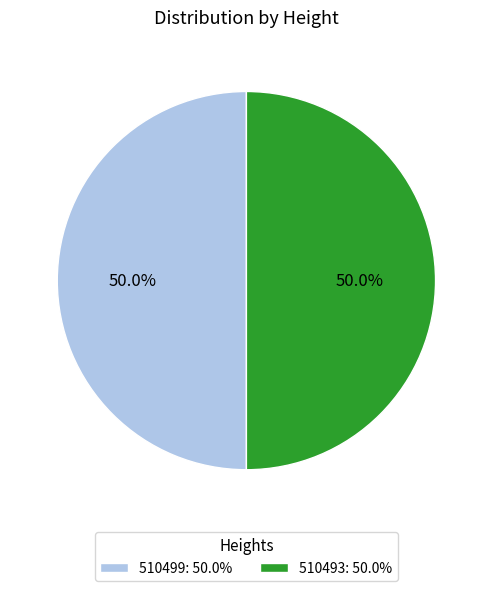

How many slices are in this pie chart?

2